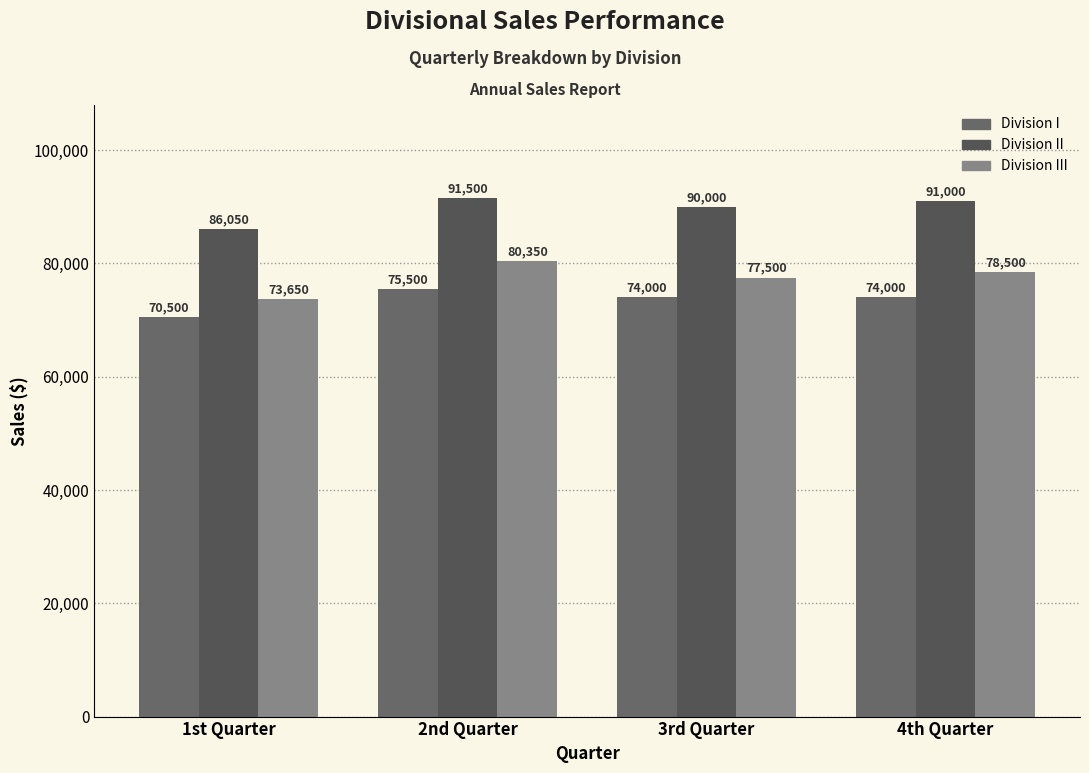

Which series has the largest total across all categories?

Division II